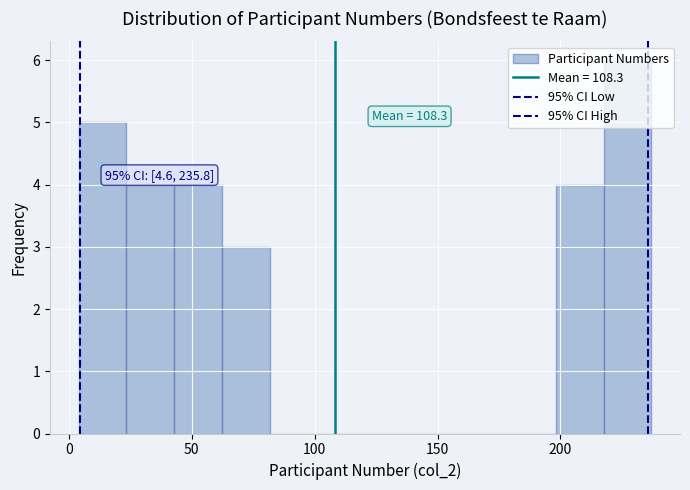

Around what value on the x-axis is the tallest bar? Give the approximate position of its centre, as read against the axis.

225